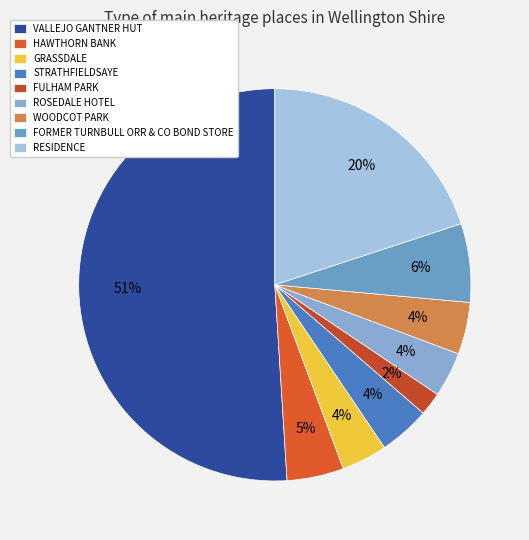

To the nearest percent, what is the difference between the largest and smallest slice percentages?

49%